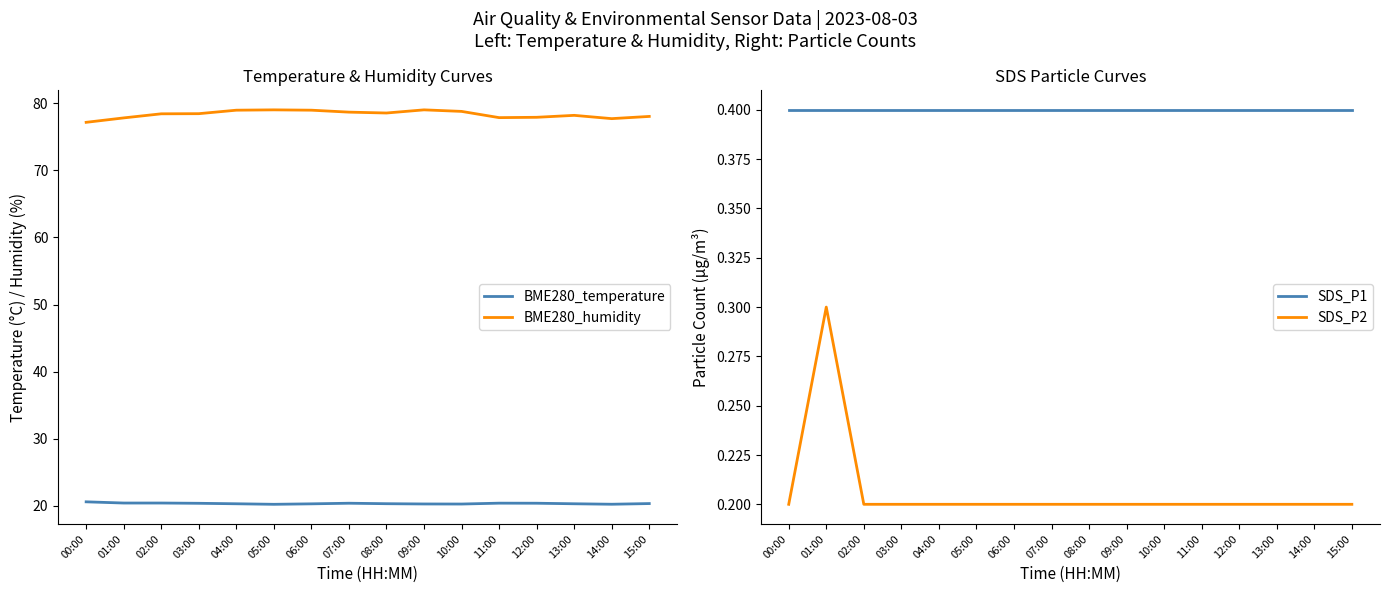

Is this an area chart (filled region under the line)?

No